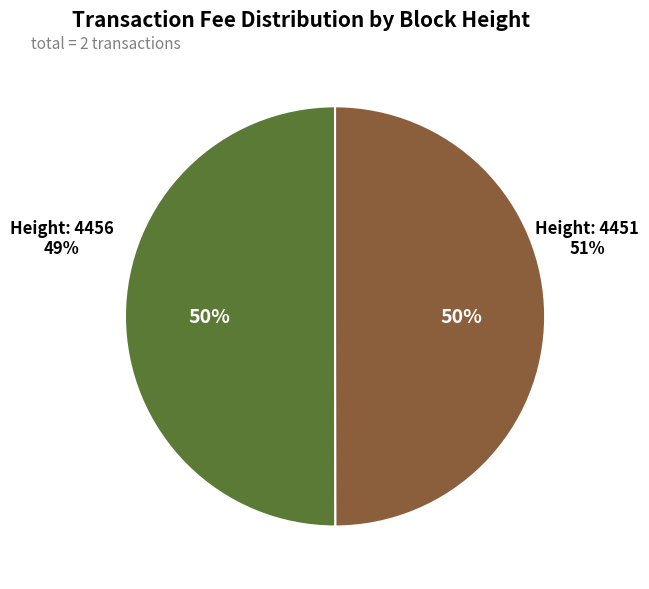

How many slices are in this pie chart?

2